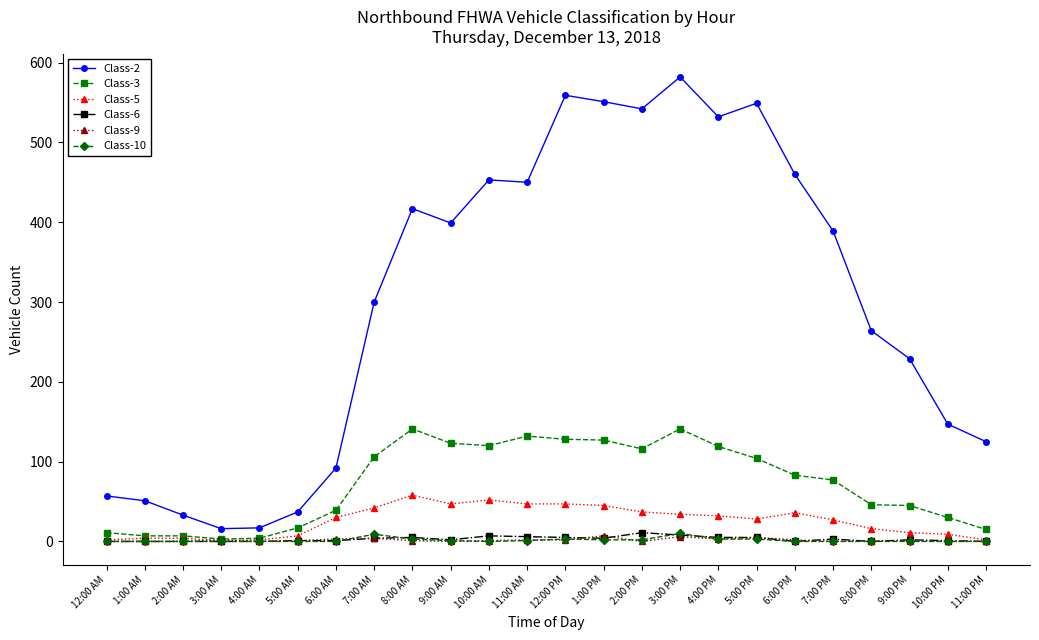

True or false: Class-6 and Class-2 cross at least once.

False